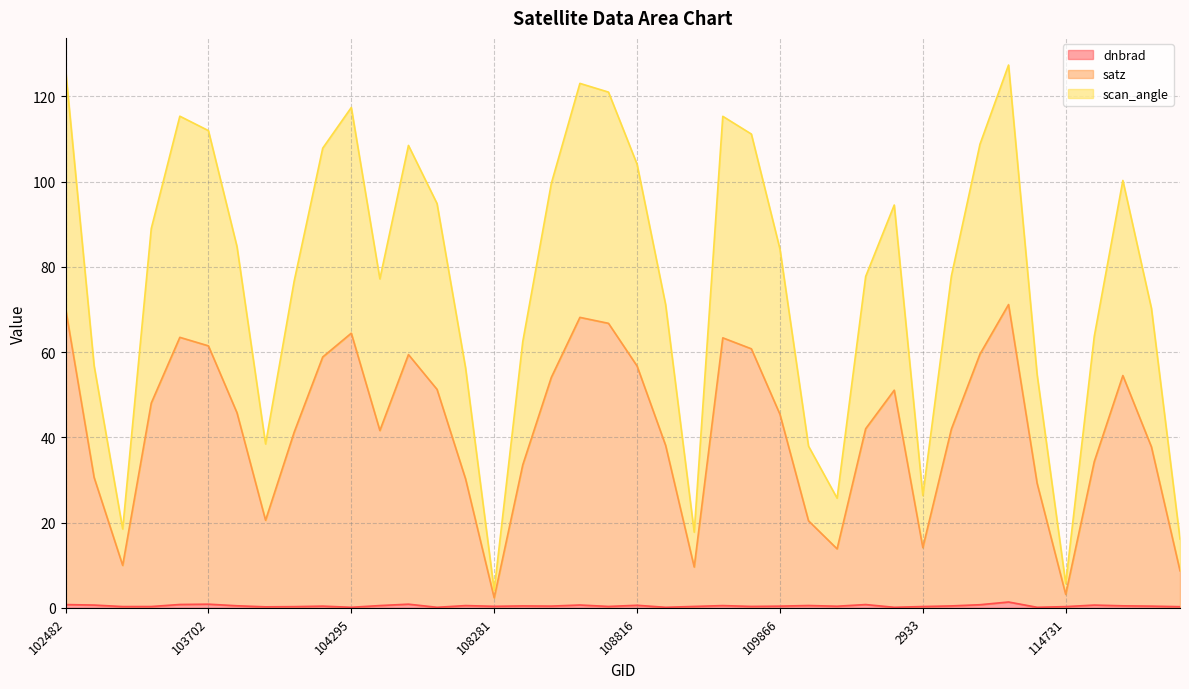

What is the label of the 29th point from the left?

110385